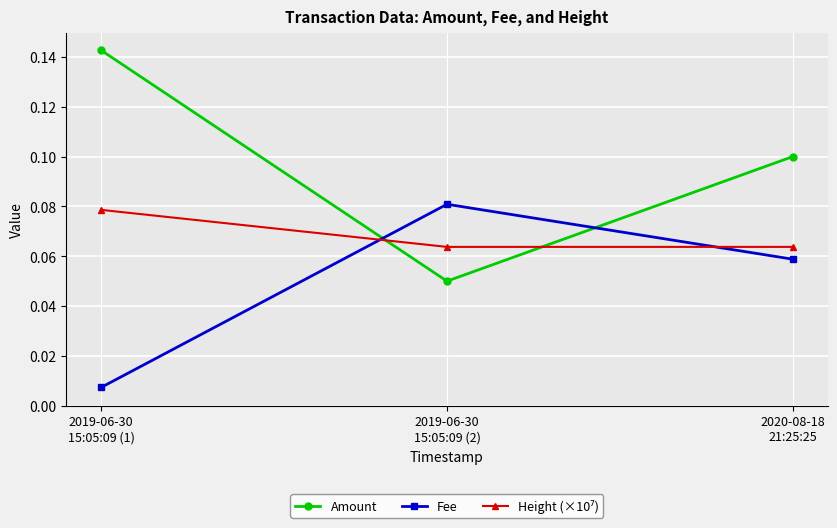

Is the value of Fee at 2019-06-30
15:05:09 (1) greater than the value of Amount at 2020-08-18
21:25:25?

No